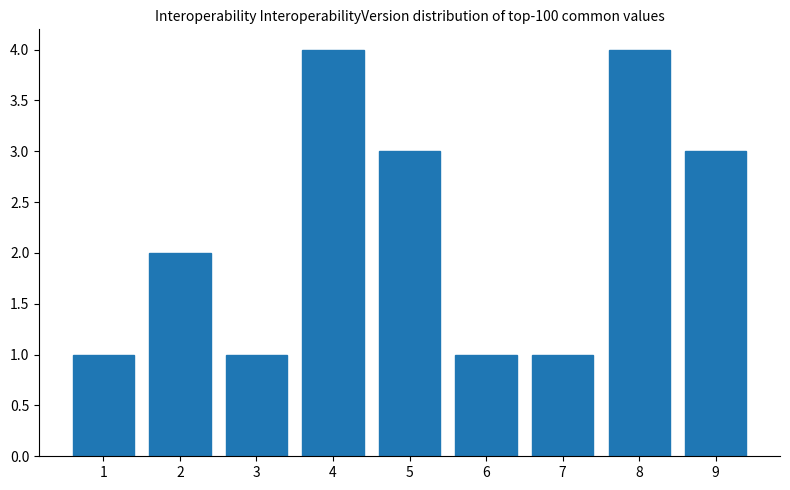

Reading left to right, extract all data points from this chart.

1=1	2=2	3=1	4=4	5=3	6=1	7=1	8=4	9=3